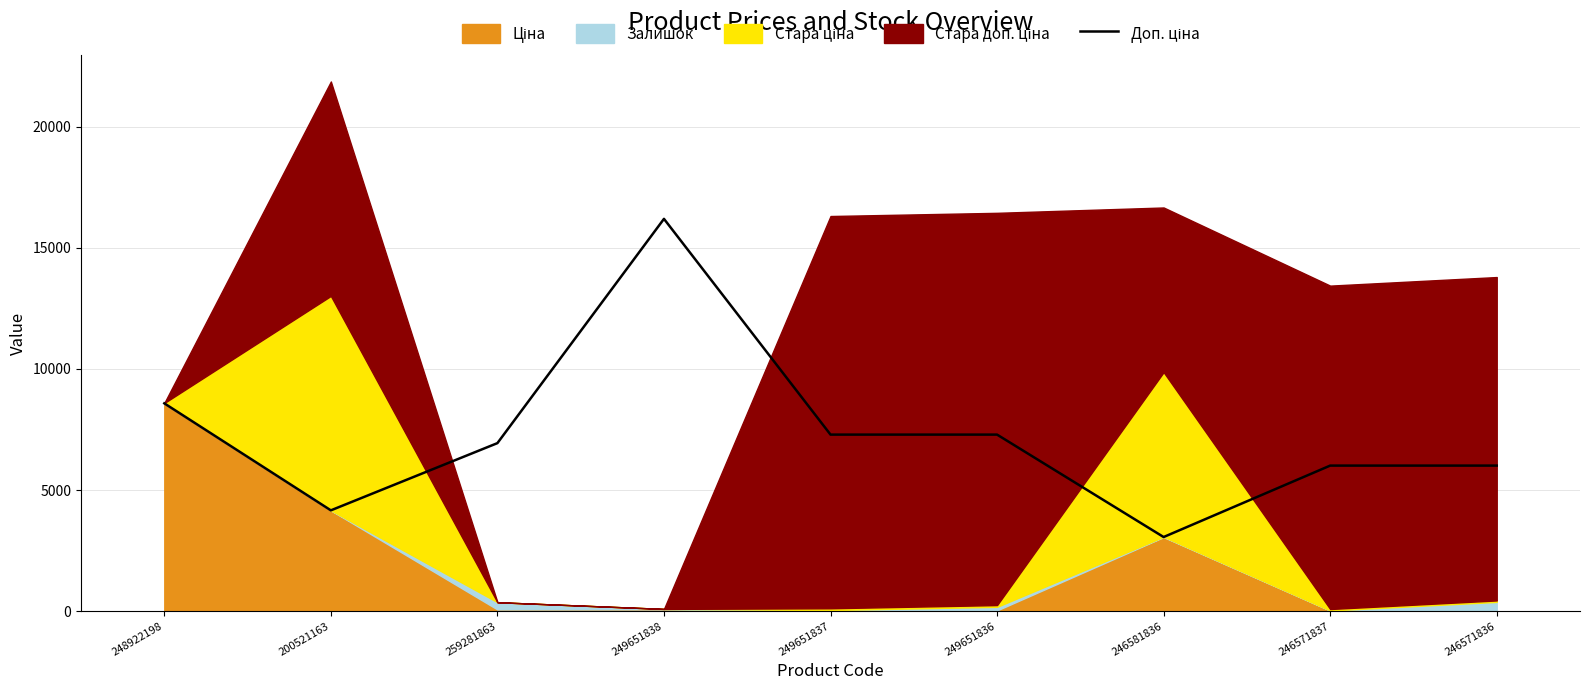

True or false: the data shows 9929.3 at 249651836.

False